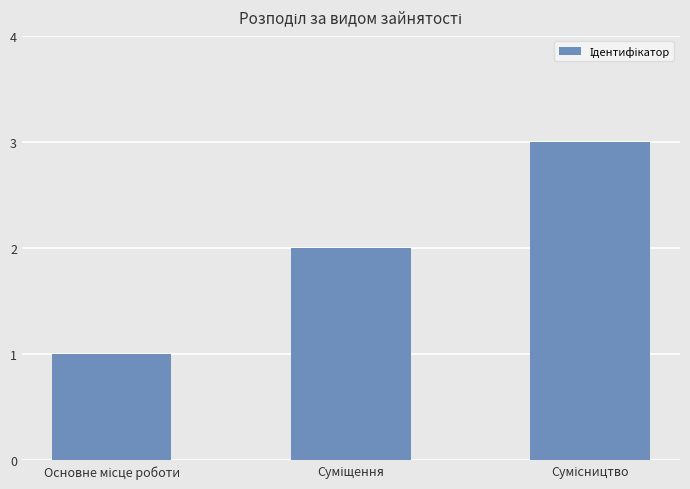

What is the maximum value shown in the chart?

3